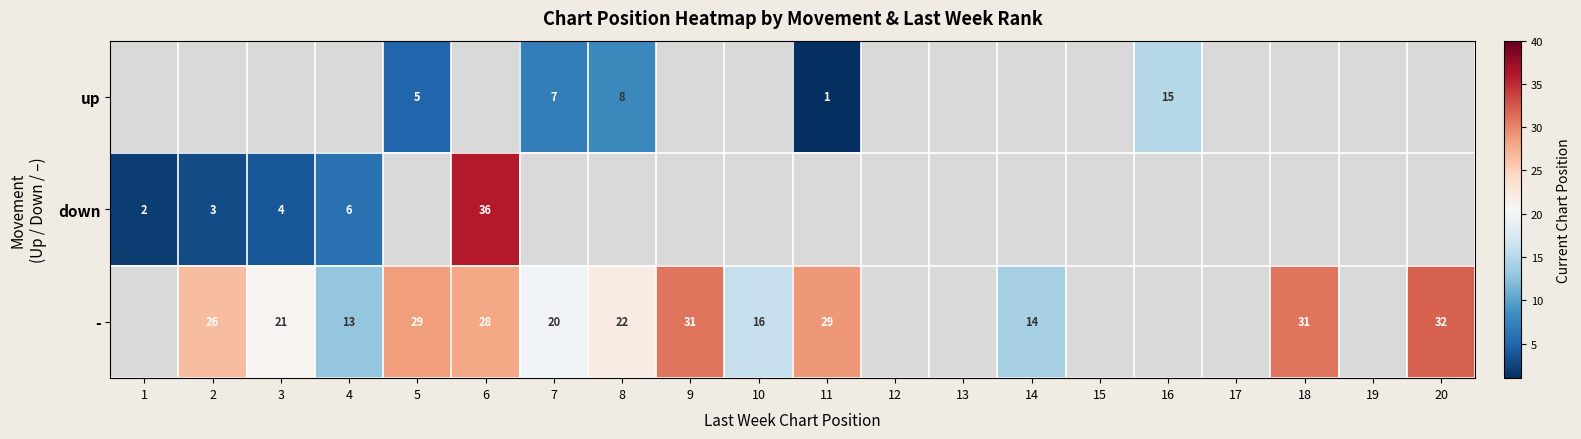

The value of up at 5 is 2. True or false?

False